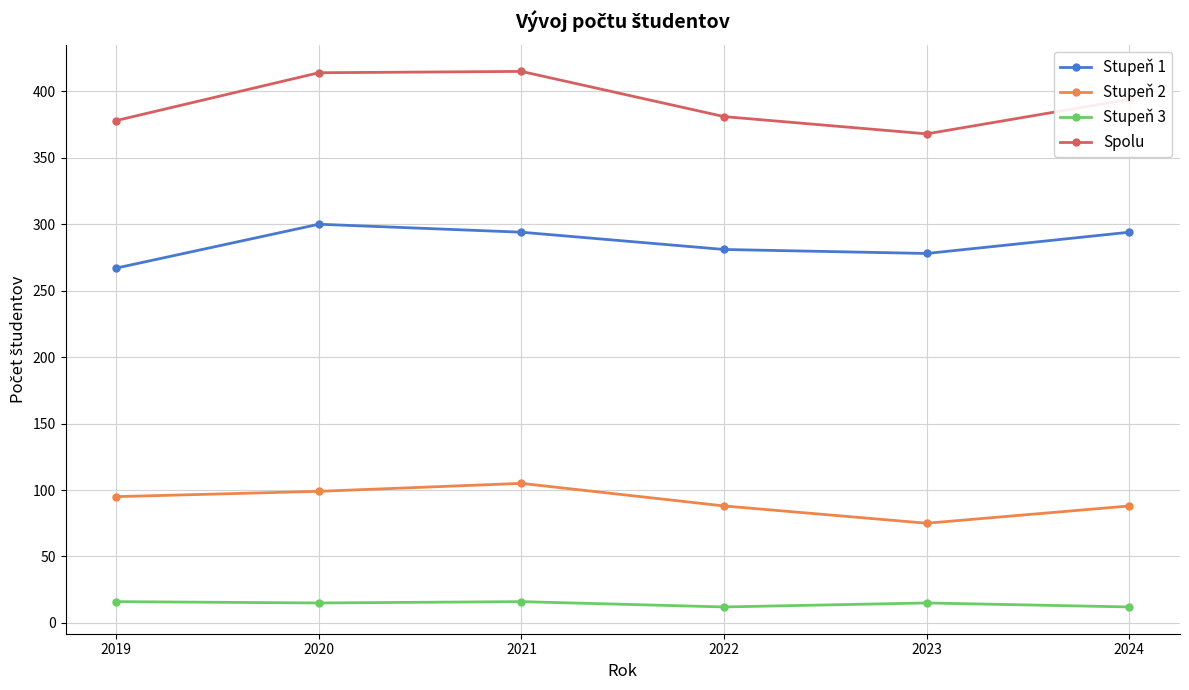

Which has a higher value, 2023 or 2022?

2022